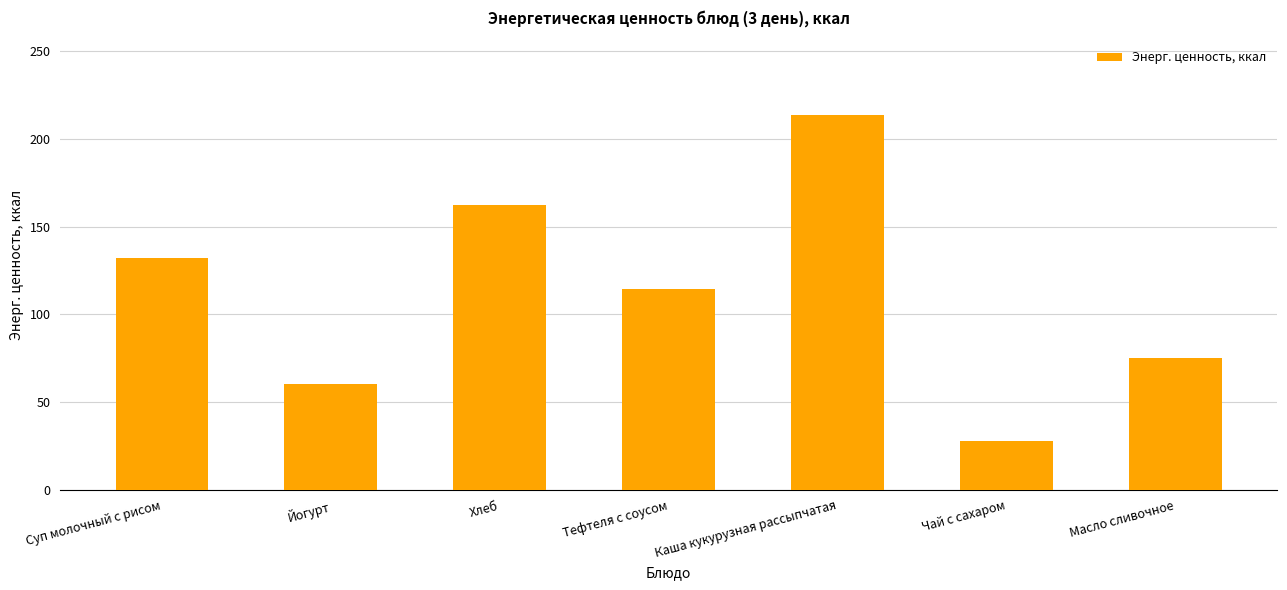

Count the number of data series in this chart.

1